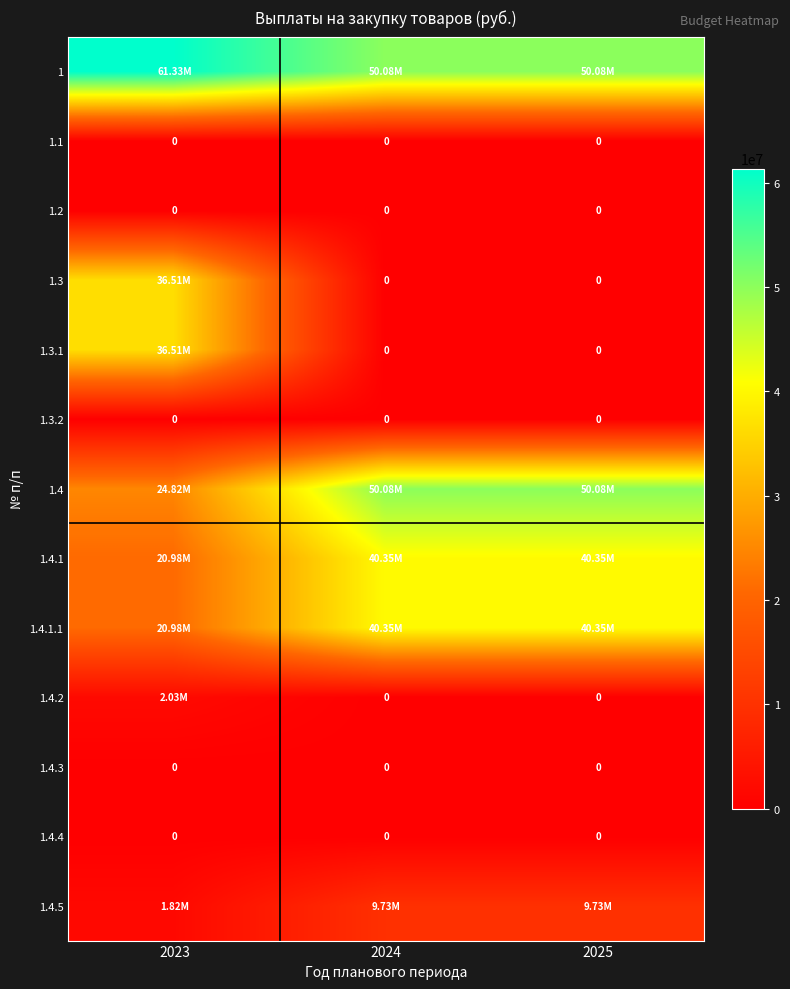

True or false: 1.4.2 has a value of -1129064.8 at 2024.

False